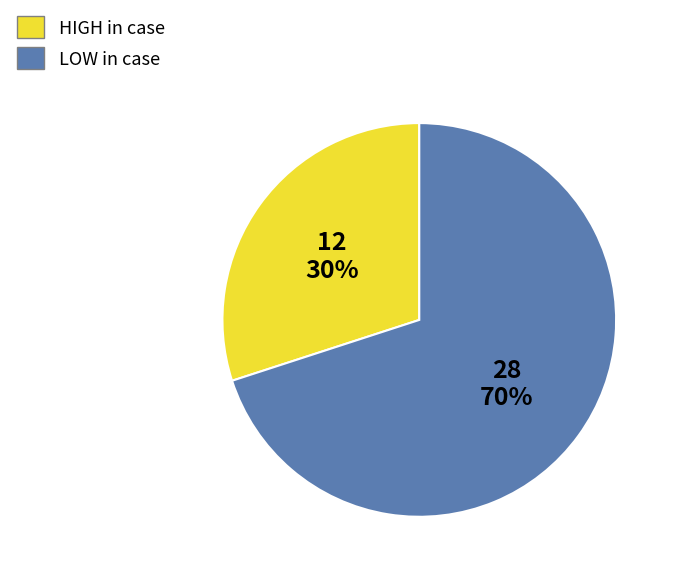

To the nearest percent, what is the average slice percentage?

50%